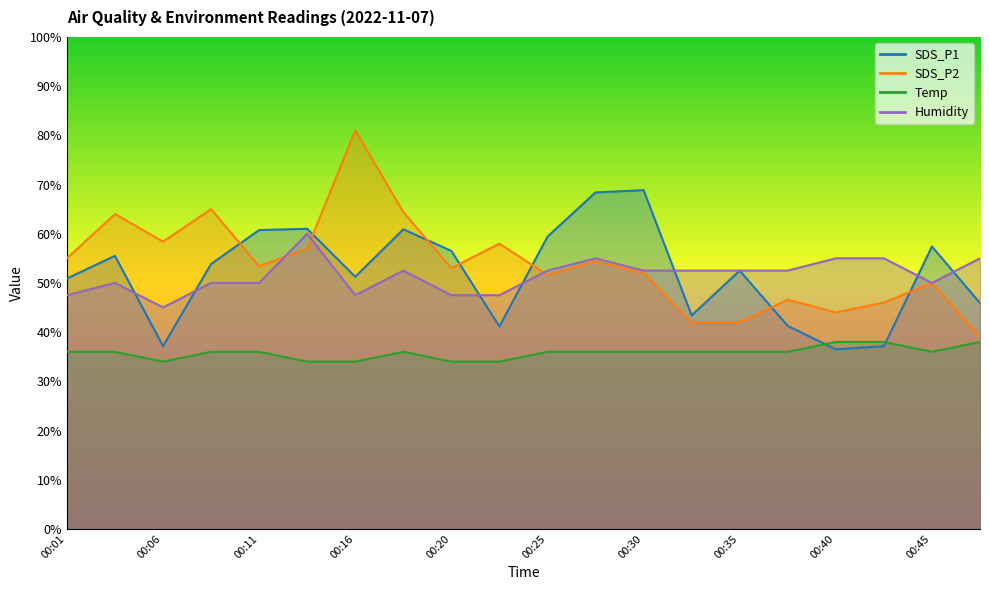

List the series in order of their peak value, lowest first.

Temp, Humidity, SDS_P1, SDS_P2